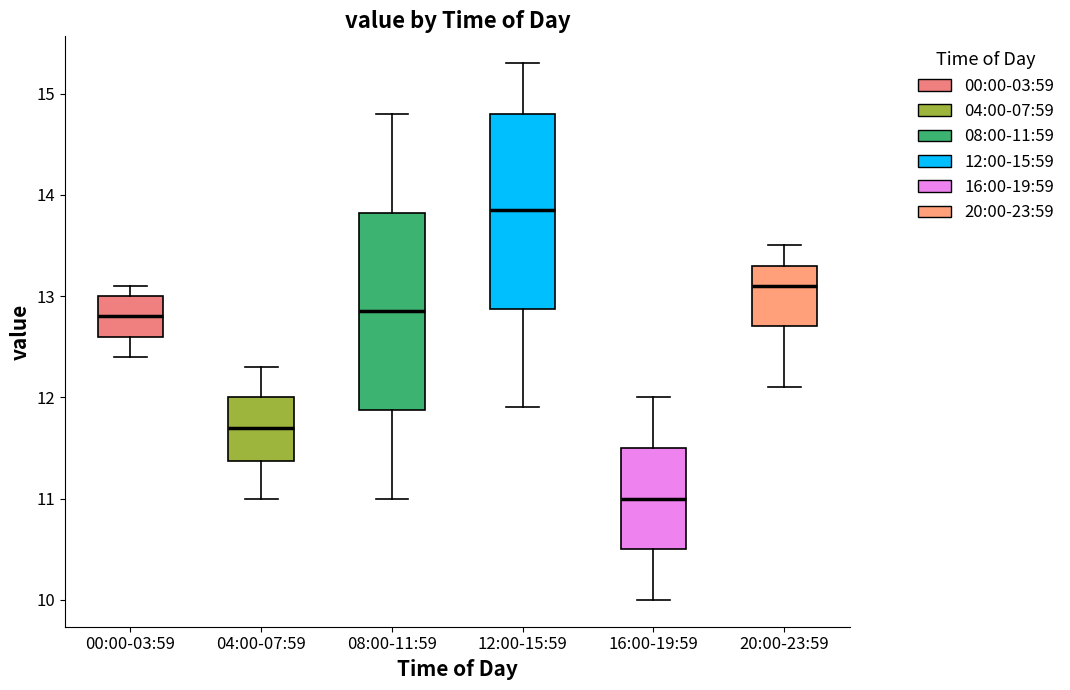

Reading left to right, transcribe this box plot: for each box, give where its median line is, the range the box spans, and where its two whiskers end, as read against the y-axis. The values are not printed on the chart, so give them approximately, as read against the axis.

00:00-03:59: median 12.8, box 12.6 to 13.0, whiskers 12.4 to 13.1
04:00-07:59: median 11.7, box 11.4 to 12.0, whiskers 11.0 to 12.3
08:00-11:59: median 12.9, box 11.9 to 13.8, whiskers 11.0 to 14.8
12:00-15:59: median 13.9, box 12.9 to 14.8, whiskers 11.9 to 15.3
16:00-19:59: median 11.0, box 10.5 to 11.5, whiskers 10.0 to 12.0
20:00-23:59: median 13.1, box 12.7 to 13.3, whiskers 12.1 to 13.5